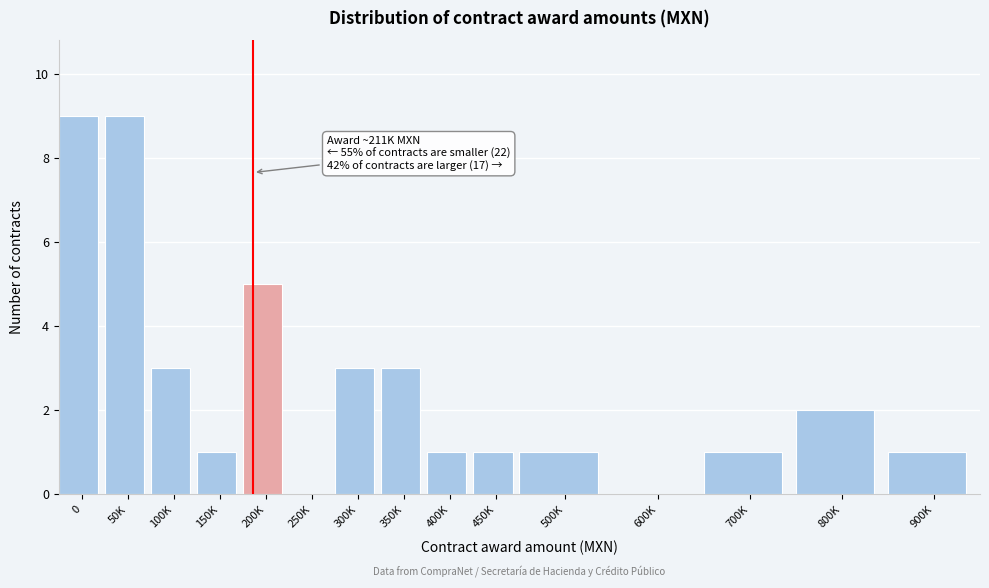

Reading left to right, what are all the values shown in this chart?

0=9	50K=9	100K=3	150K=1	200K=5	250K=0	300K=3	350K=3	400K=1	450K=1	500K=1	600K=0	700K=1	800K=2	900K=1